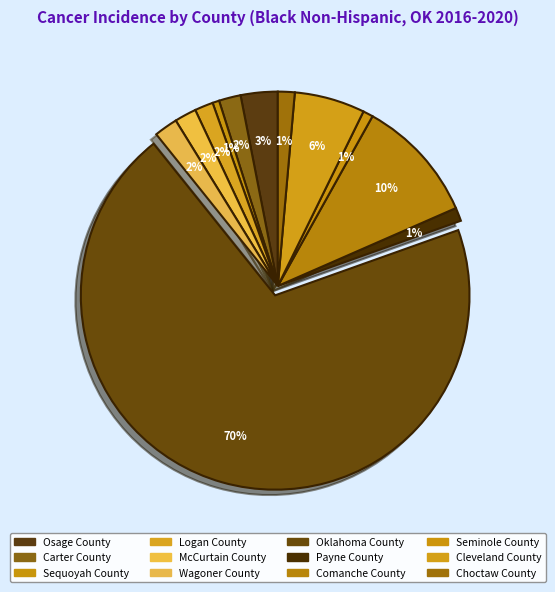

How many slices are in this pie chart?

12